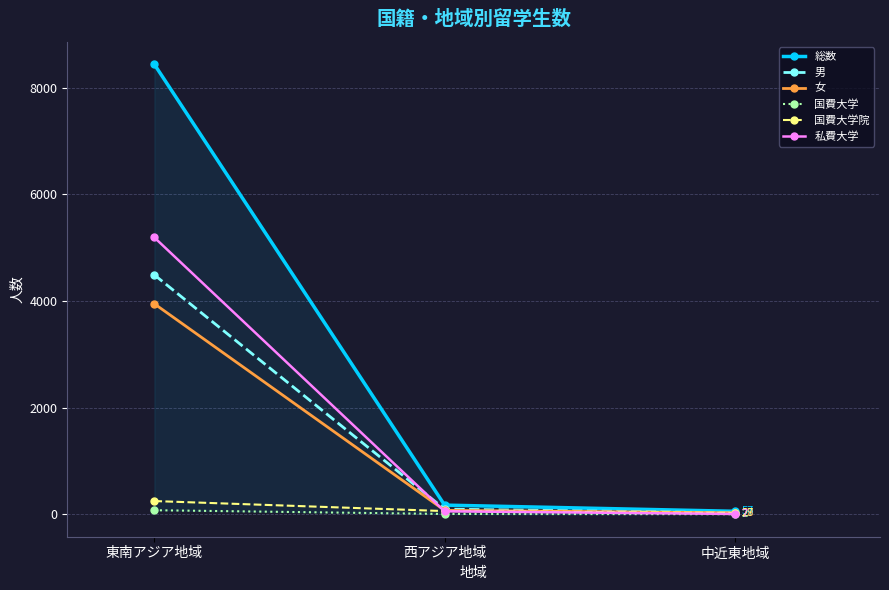

Is this an area chart (filled region under the line)?

No